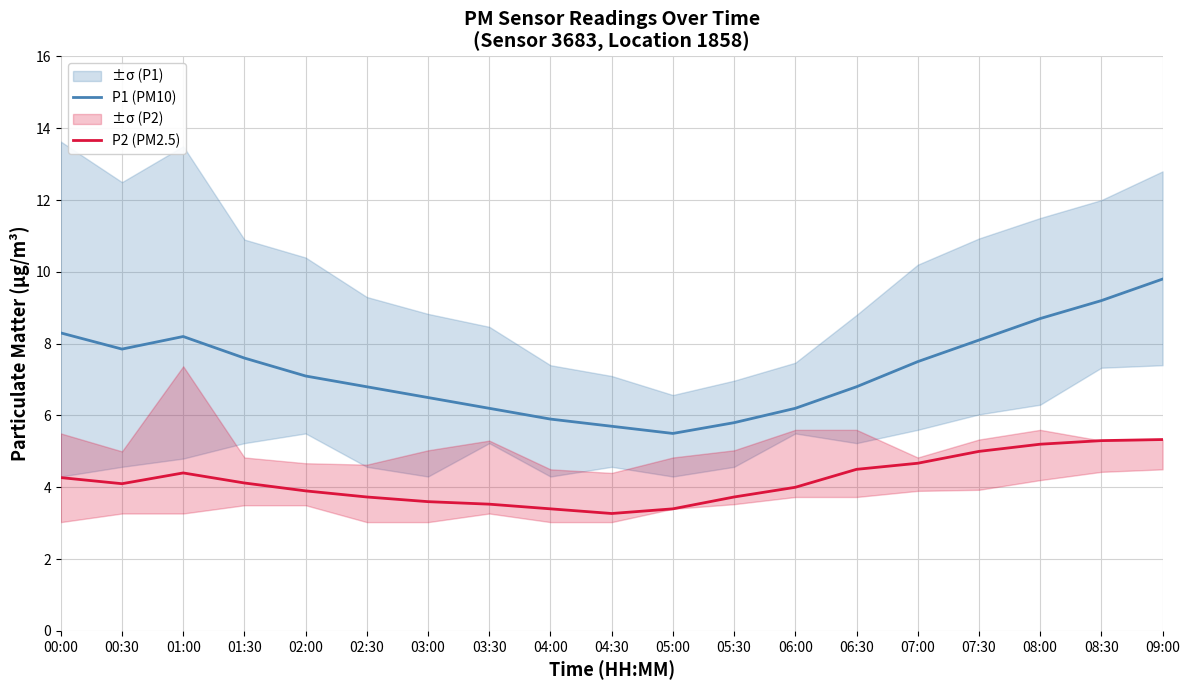

What is the difference between the maximum and minimum values in the P2 (PM2.5) series?

2.1